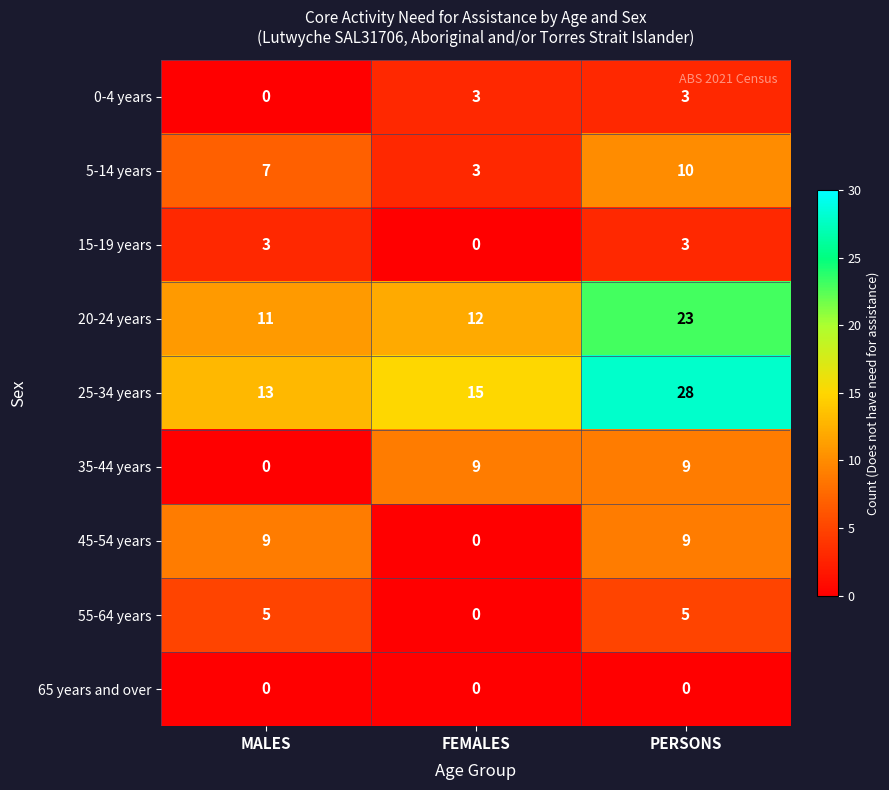

The 55-64 years series shows 0 at FEMALES. True or false?

True